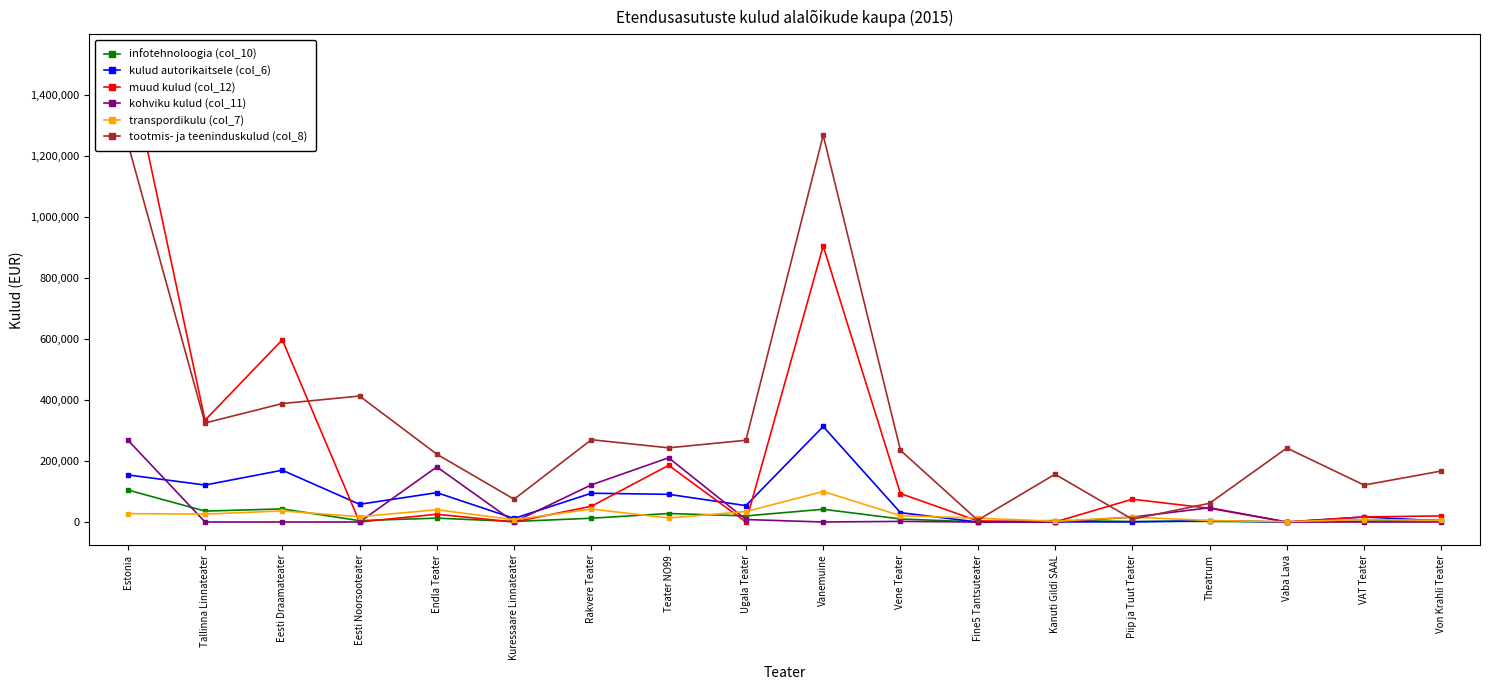

At which category is the sum across all series the highest?

Estonia